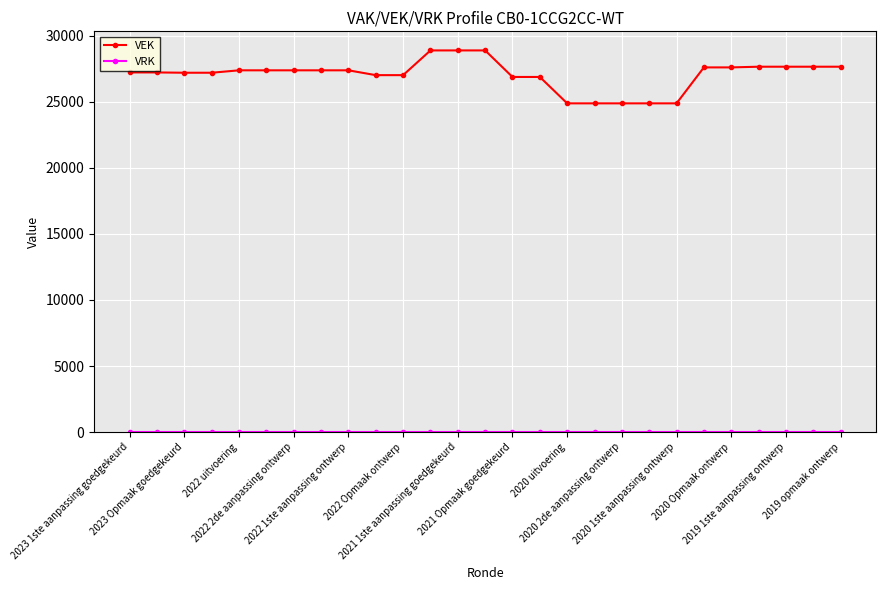

What is the difference between the maximum and minimum values in the VEK series?

4007